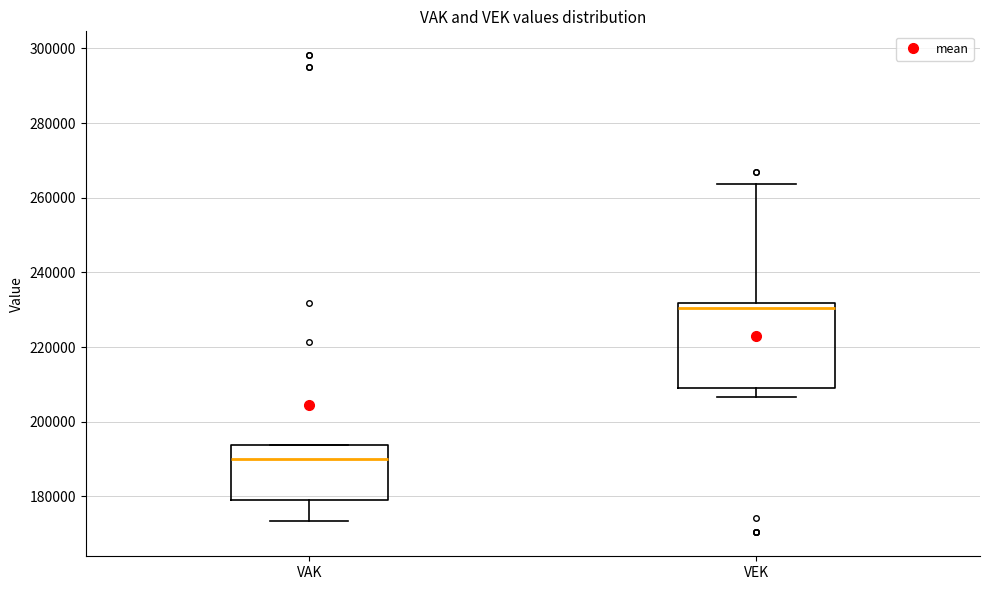

Where is the lower edge of the box for VAK on the y-axis? The values are not printed on the chart, so give them approximately, as read against the axis.

180000